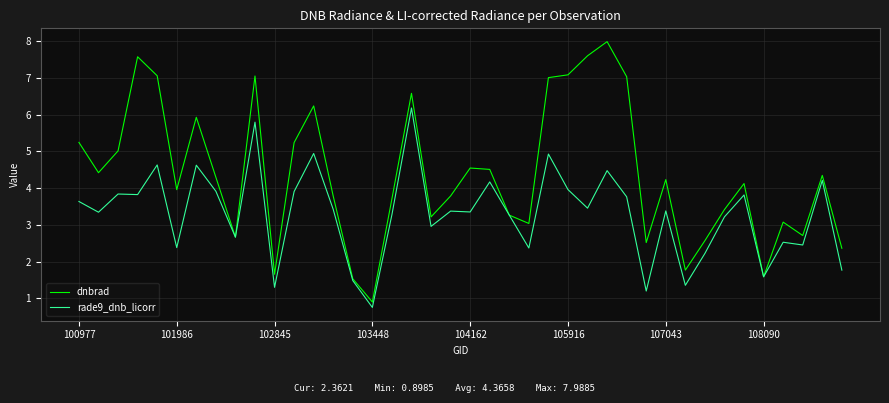

Which series has the widest spread of values?

dnbrad